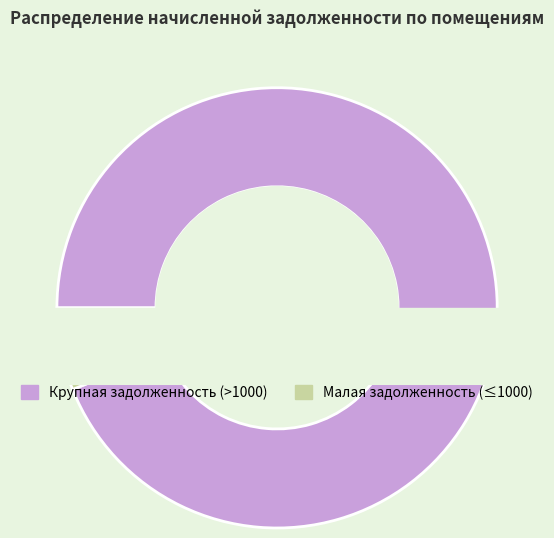

The 31 slice represents 10% of the pie. True or false?

False